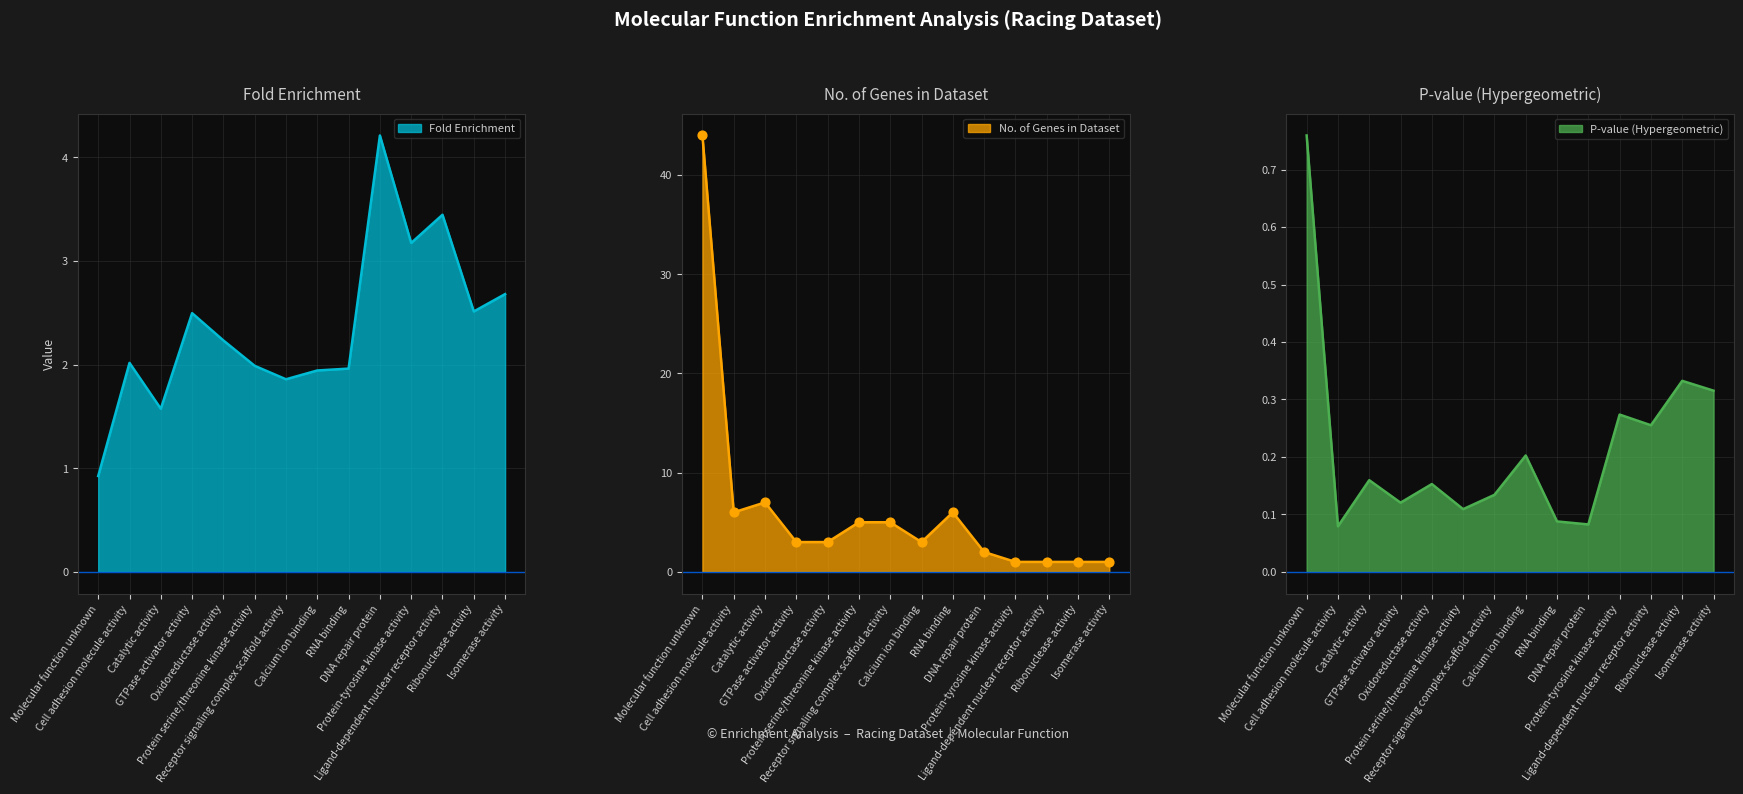

Is the value of Fold enrichment at Isomerase activity greater than the value of No. of genes in dataset at Cell adhesion molecule activity?

No